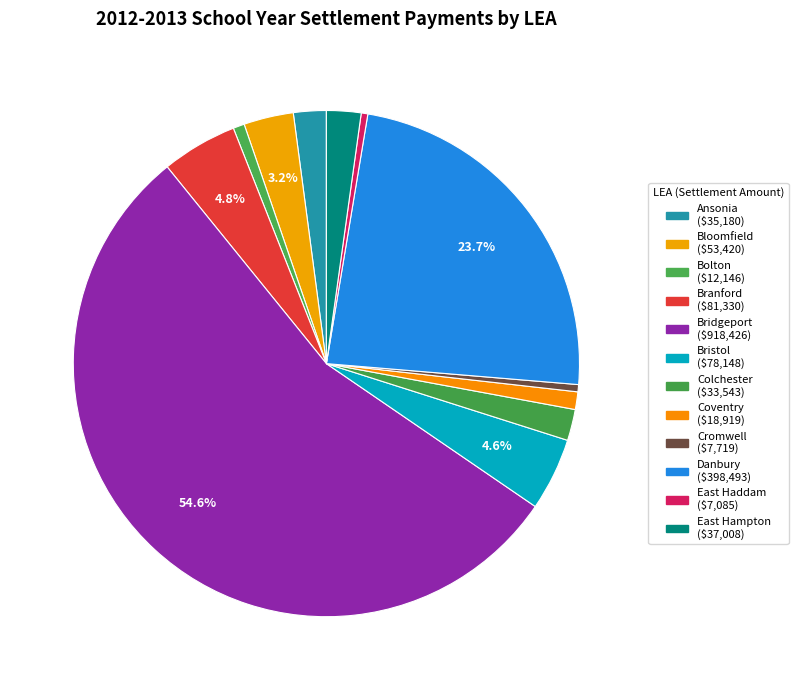

Does any single category account for the majority?

Yes